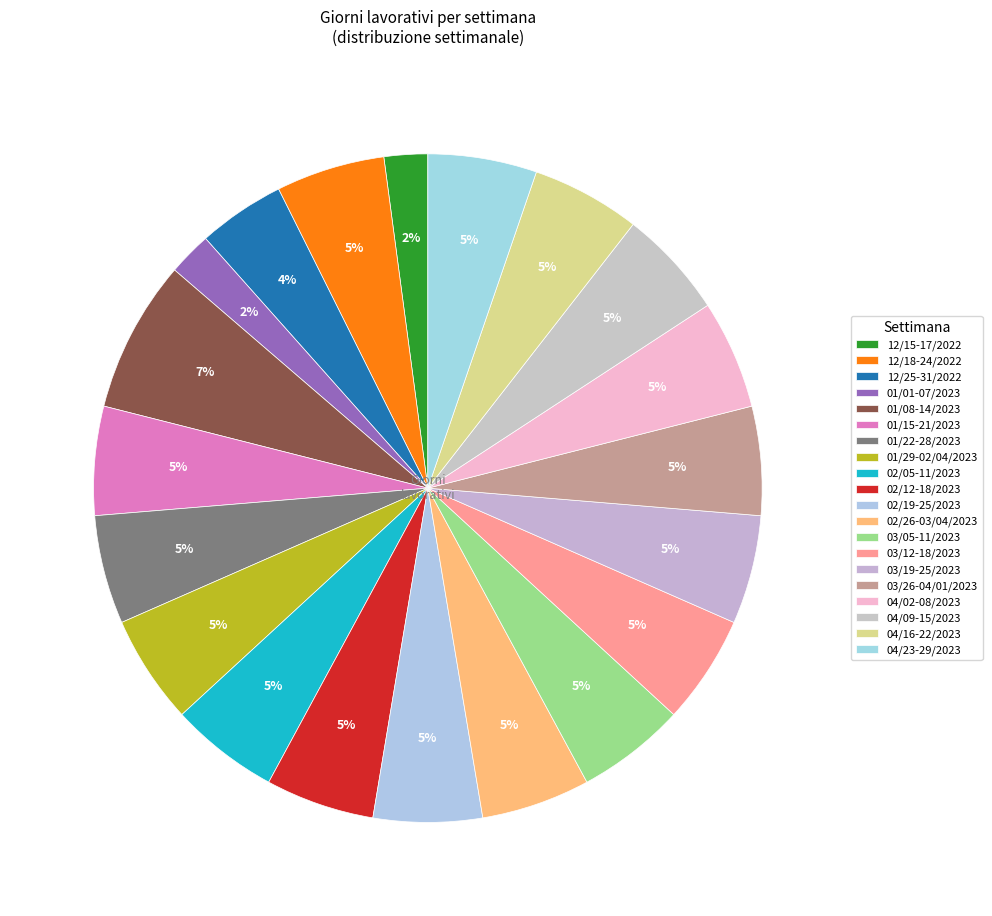

How many segments does this pie chart have?

20